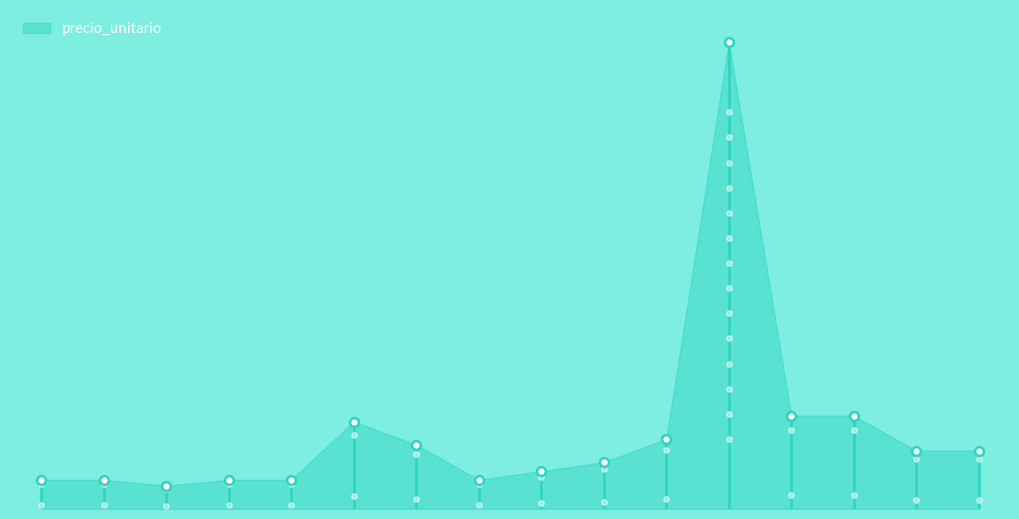

Which has a higher value, 4 or 5?

4